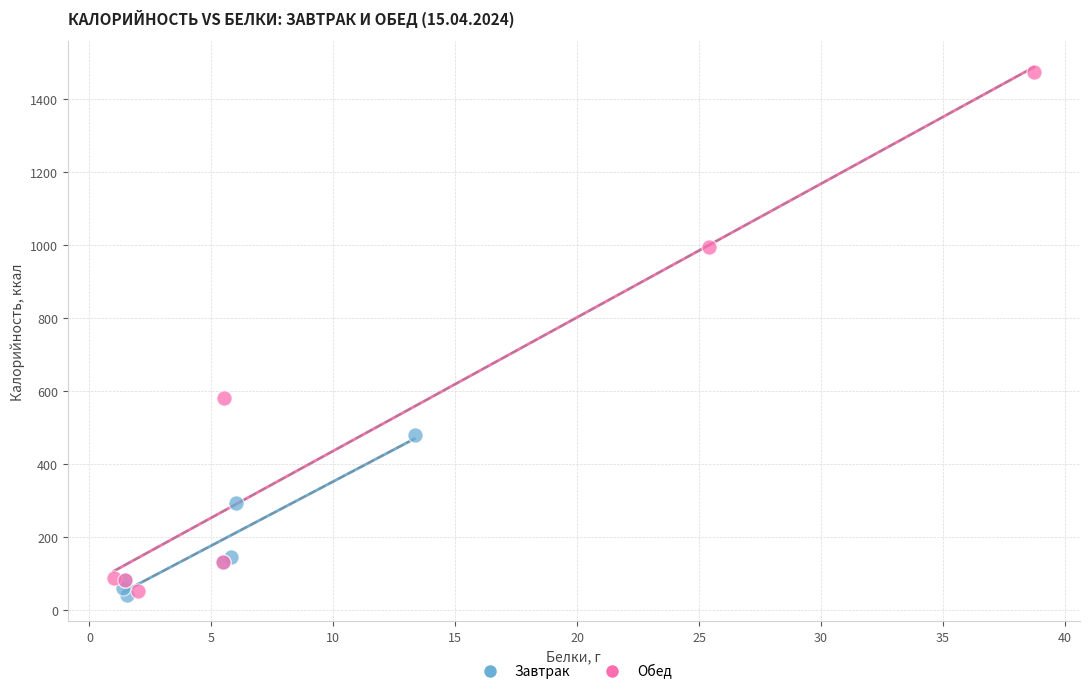

Which series has the widest spread of Y values?

Обед